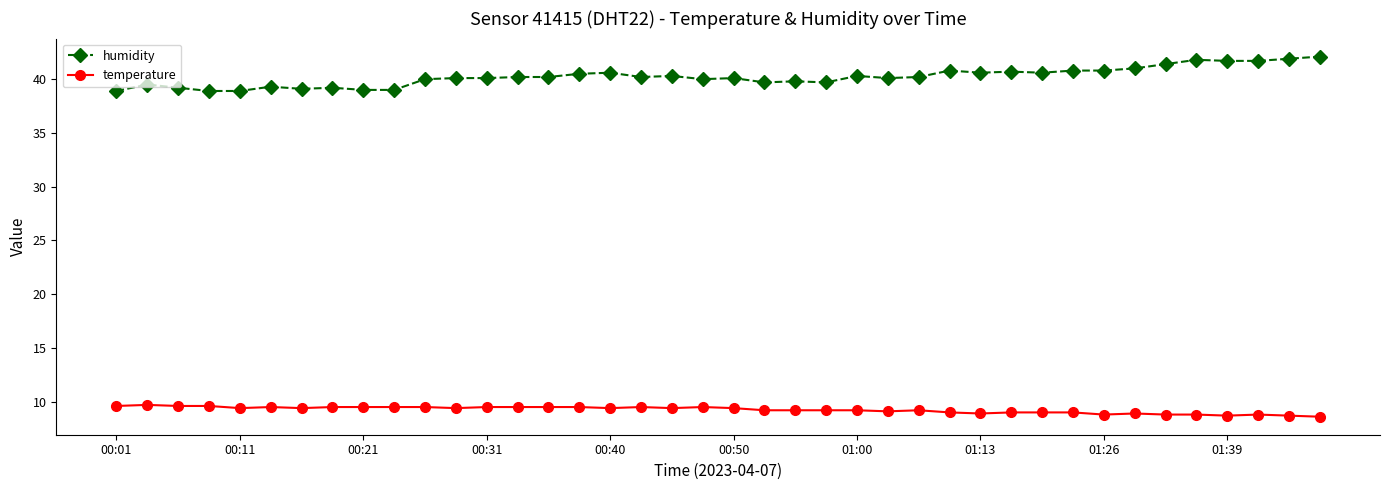

Which series has the largest total across all categories?

humidity